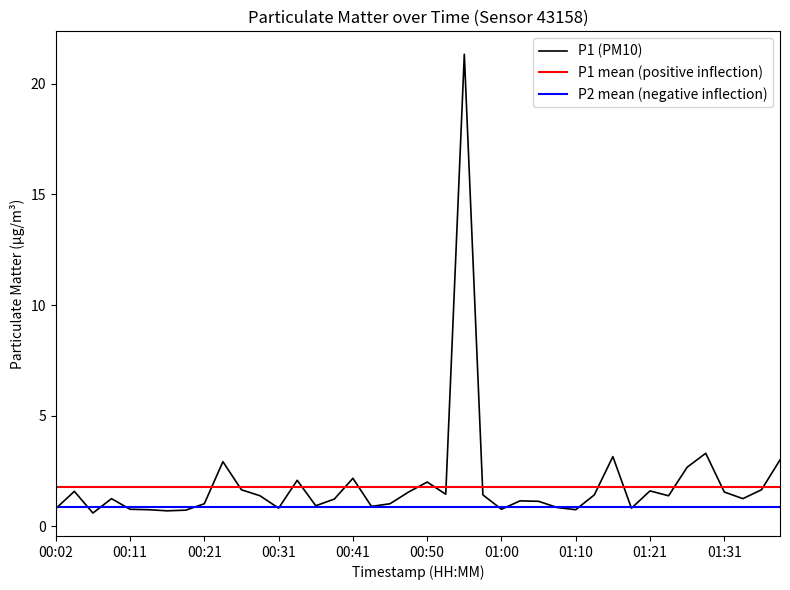

At which label does the data first exceed 1?

00:04